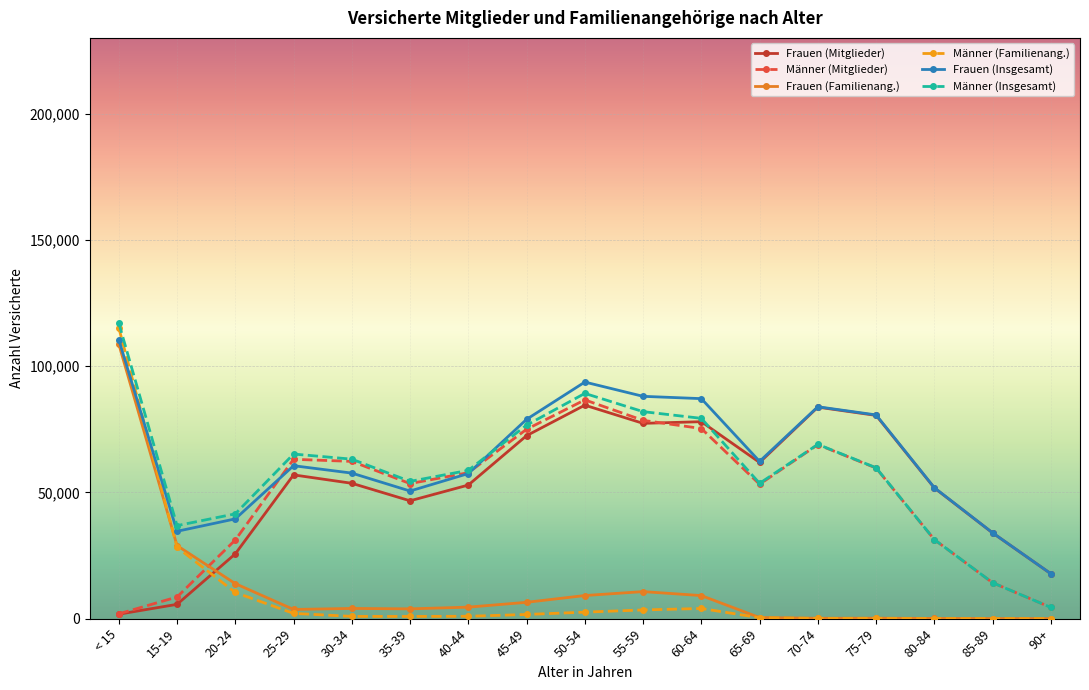

True or false: Männer (Insgesamt) has more than 0 interior local peaks.

True